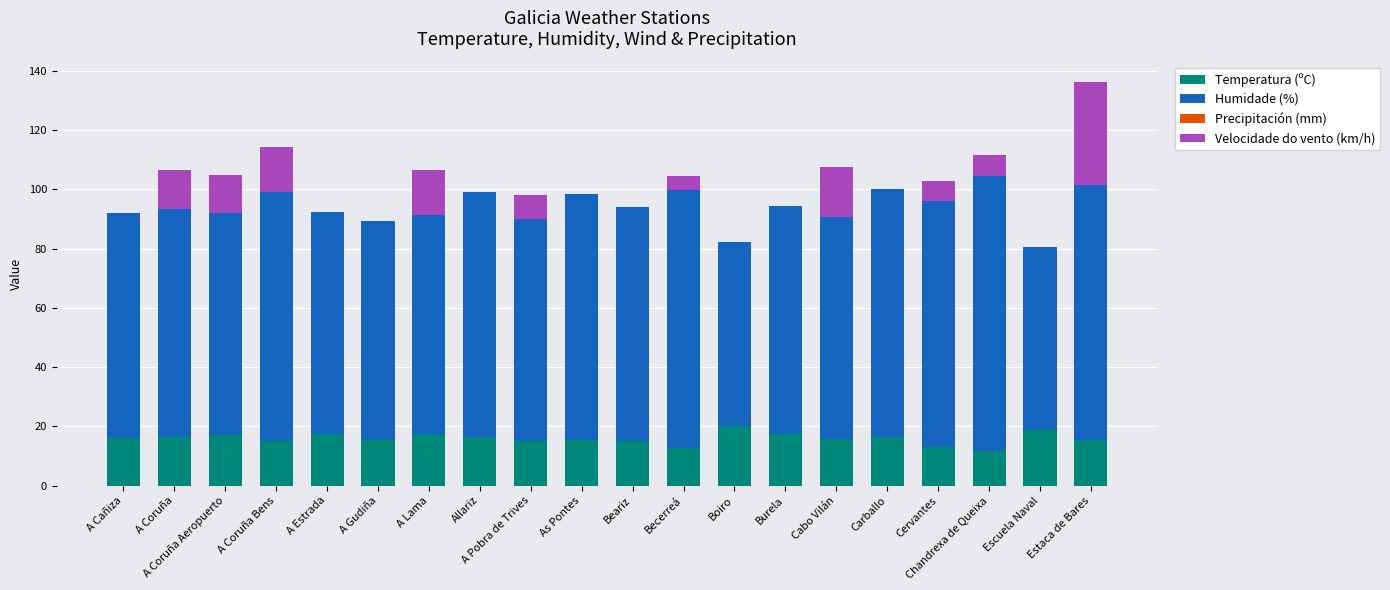

At which category is the sum across all series the highest?

Estaca de Bares